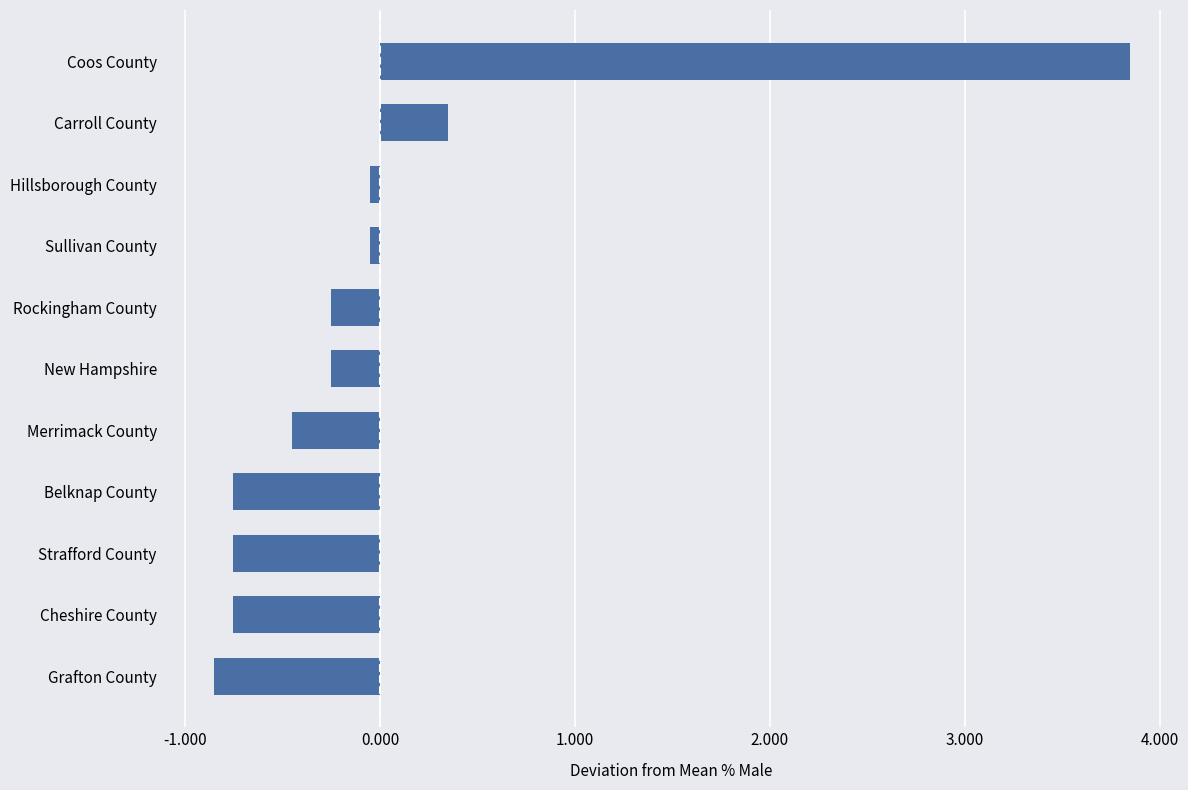

At which label is the value closest to 1?

Carroll County